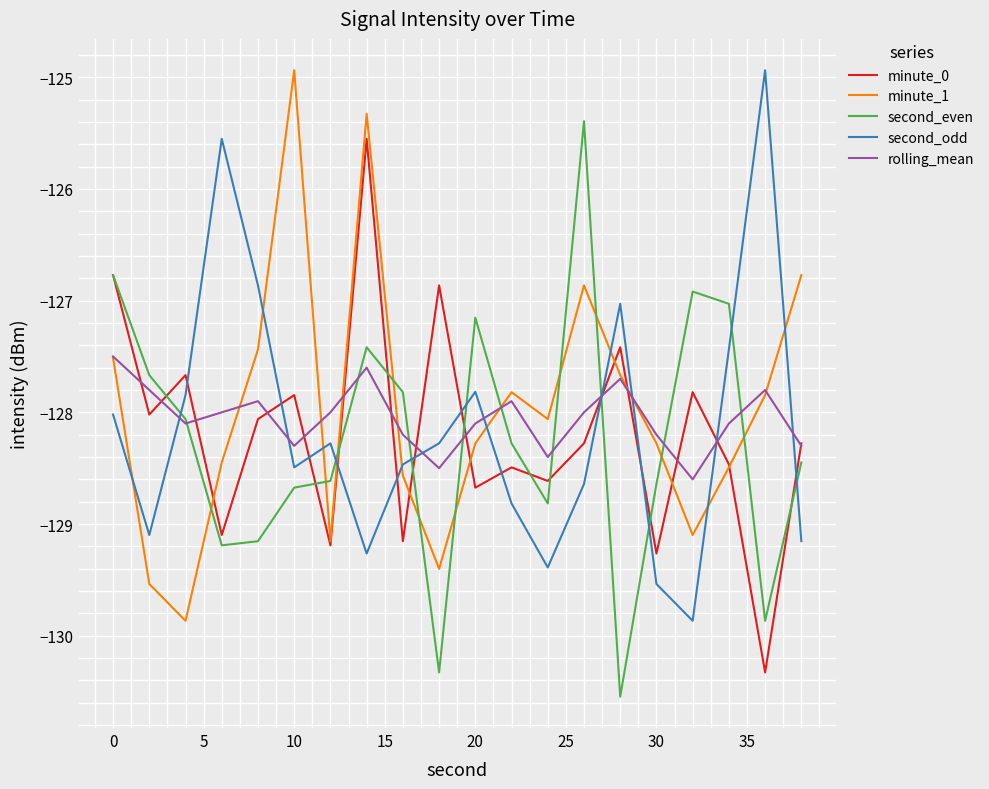

What are all the series names shown in the legend?

minute_0, minute_1, second_even, second_odd, rolling_mean